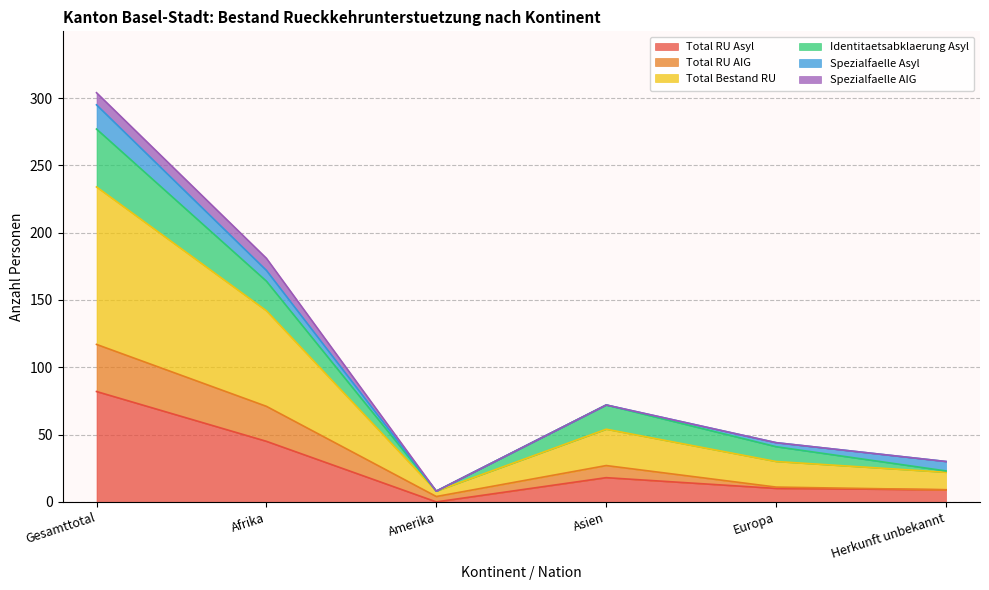

Which category has the highest value in the Total RU Asyl series?

Gesamttotal